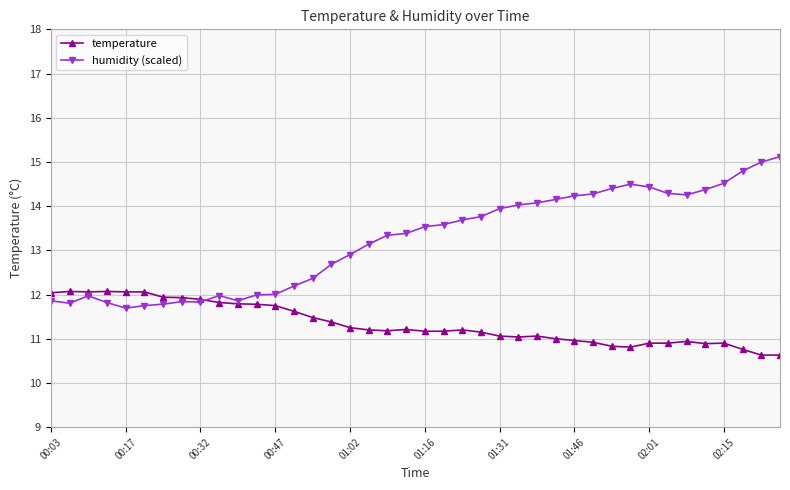

At how many categories does at least one series exceed 13?

23